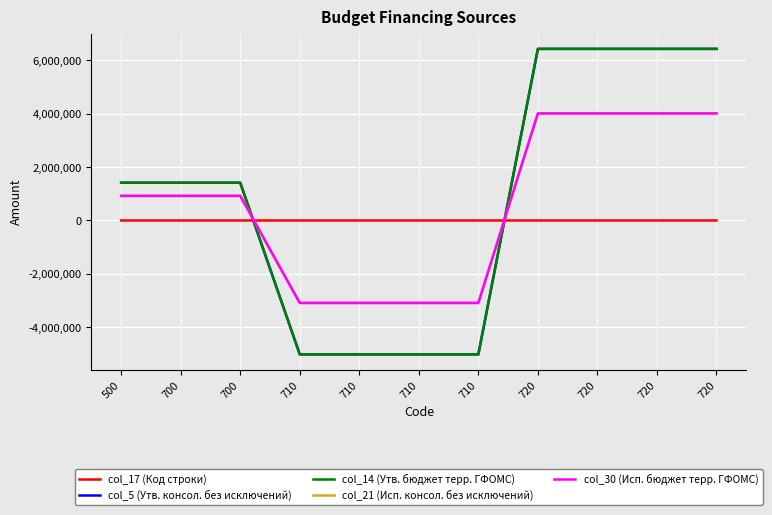

Is this an area chart (filled region under the line)?

No